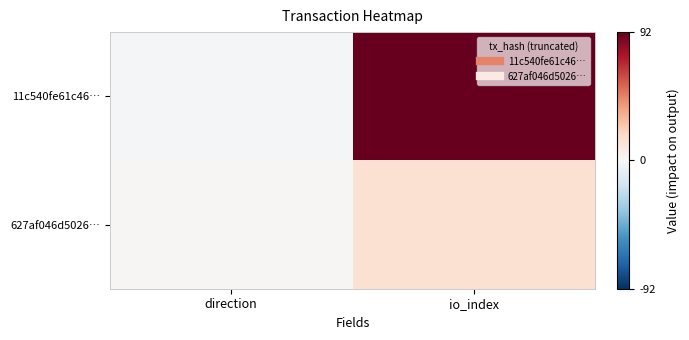

Reading left to right, extract all data points from this chart.

11c540fe61c46…: direction=-1	io_index=92
627af046d5026…: direction=1	io_index=14